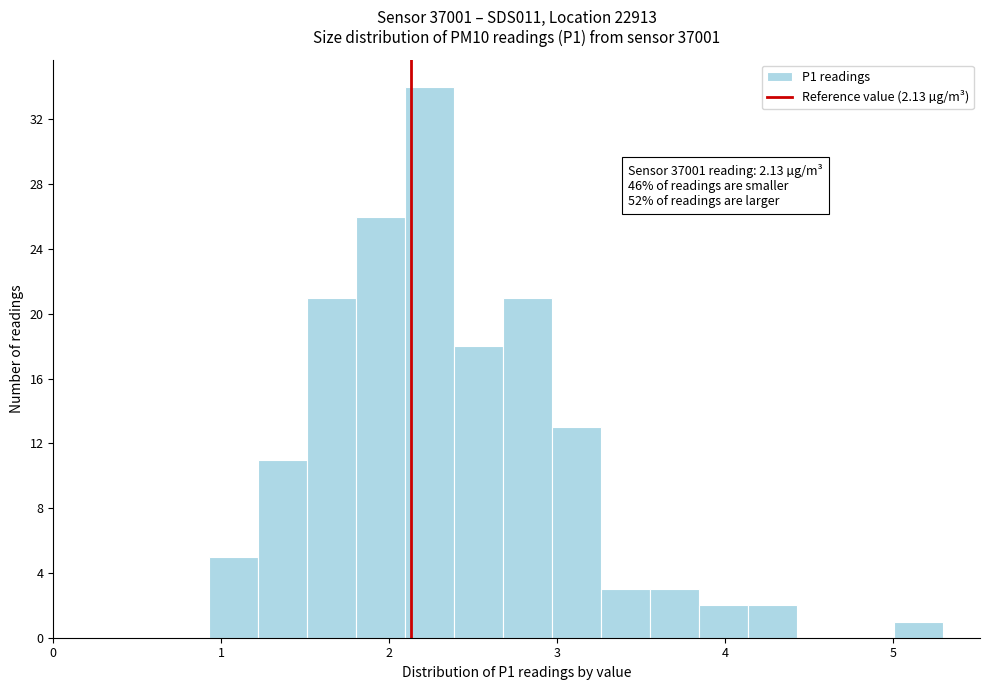

Read against the x-axis, roughly where is the centre of the tallest bar?

2.2